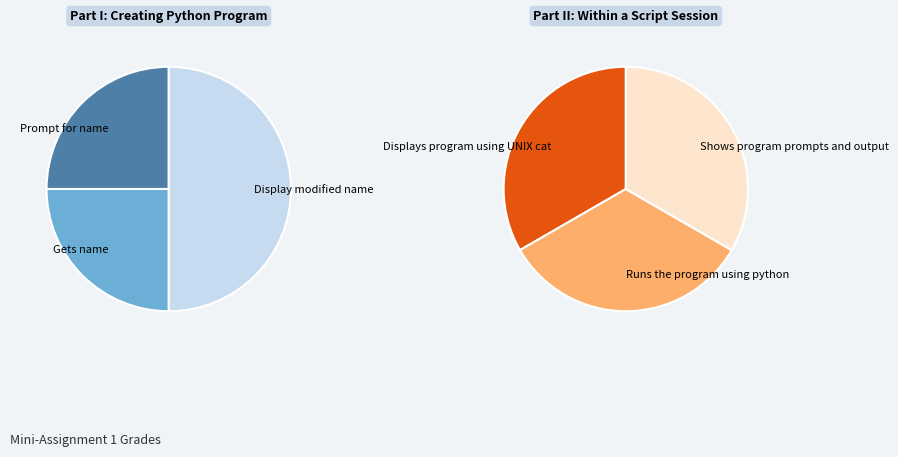

Is there a majority slice in this chart?

No